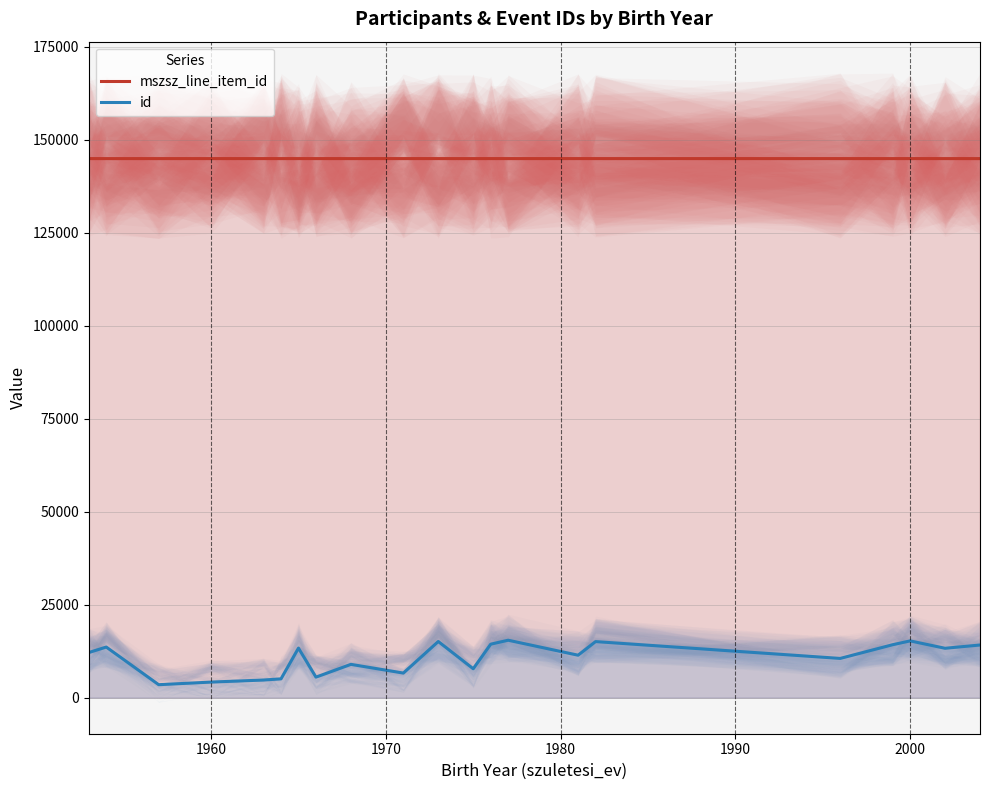

True or false: mszsz_line_item_id and id intersect in this chart.

False